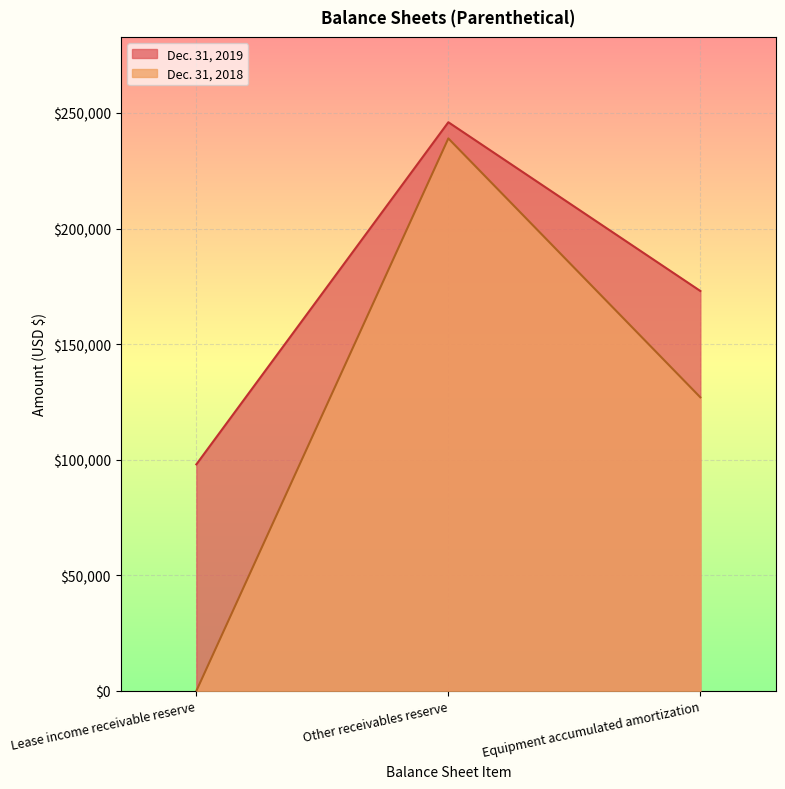

At which category is the sum across all series the highest?

Other receivables reserve